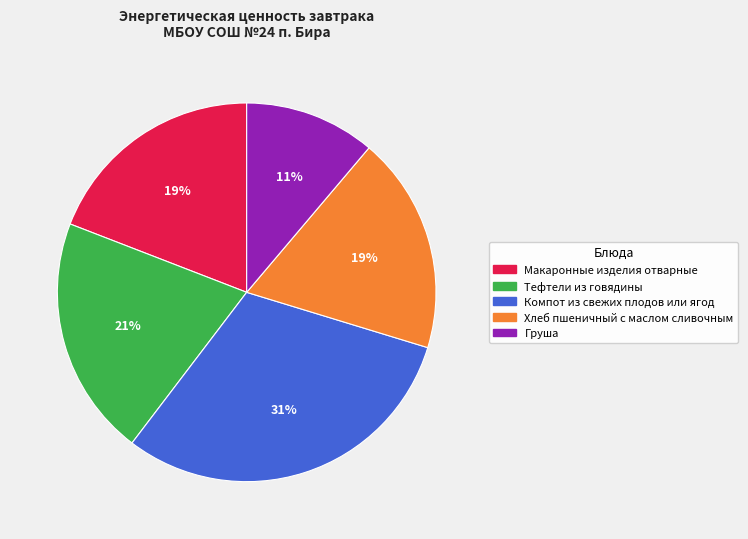

Combined, do Компот из свежих плодов или ягод and Груша account for over 50%?

No